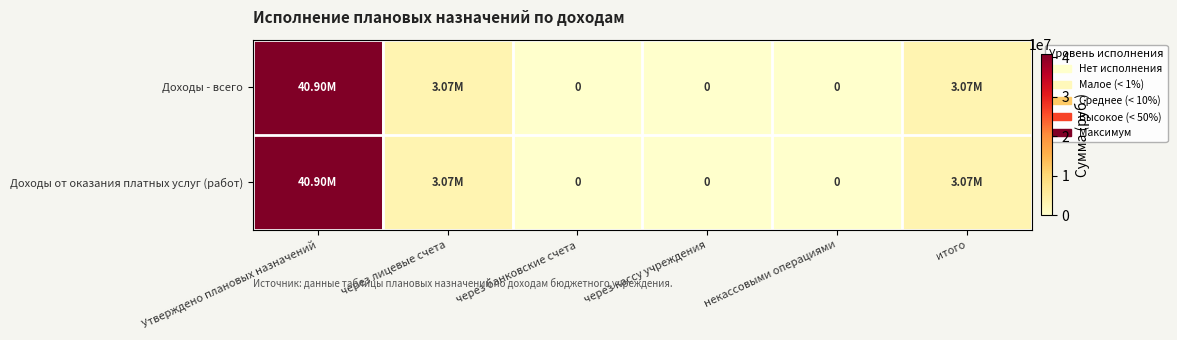

What is the average value of the Доходы от оказания платных услуг (работ) series?

7840808.7